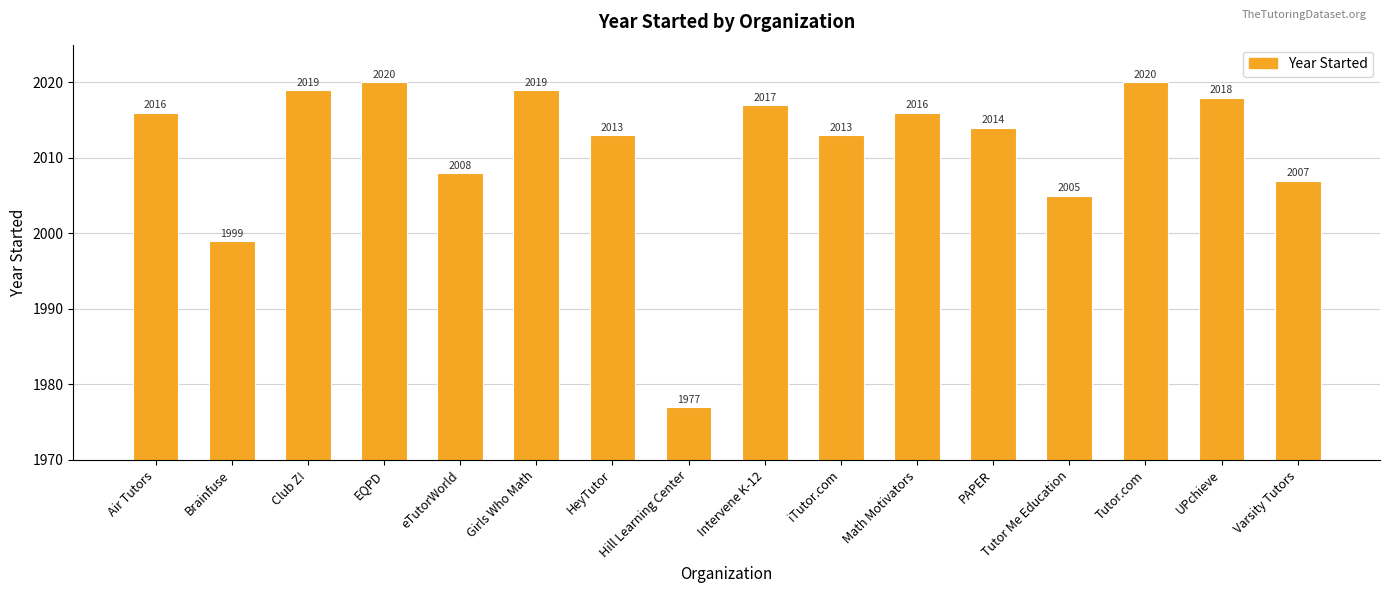

How many series are shown in this chart?

1